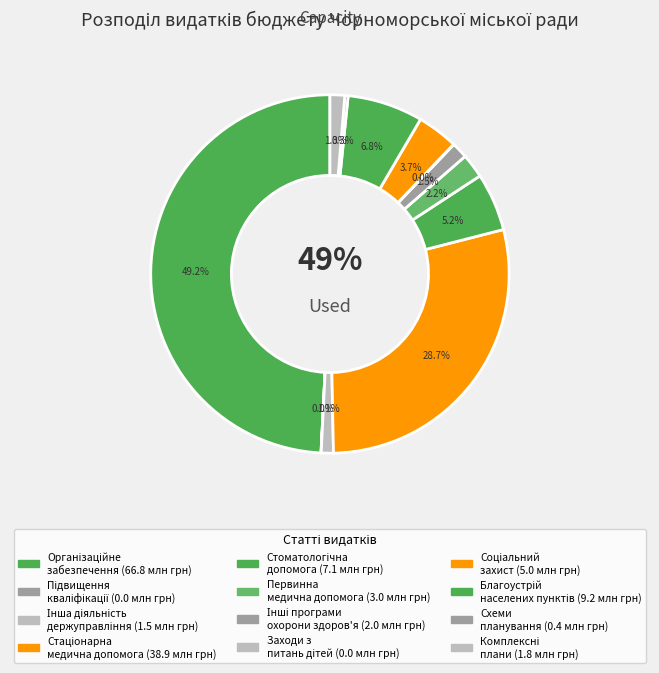

Count the number of slices in the pie.

12